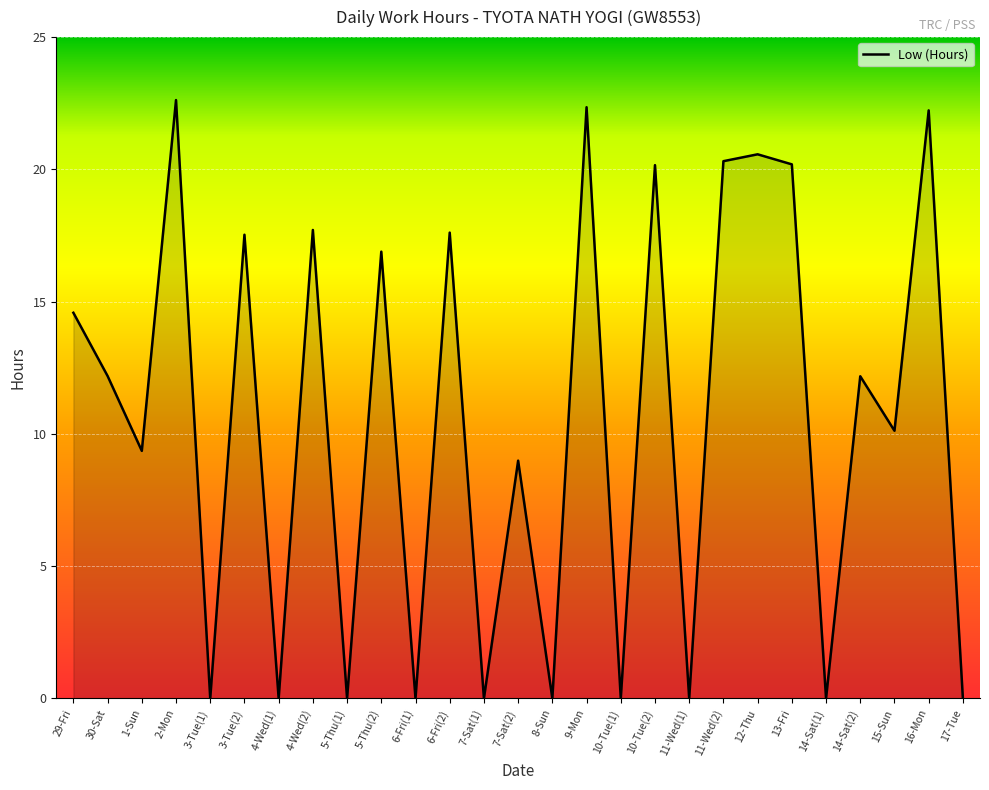

What is the maximum value shown in the chart?

22.6